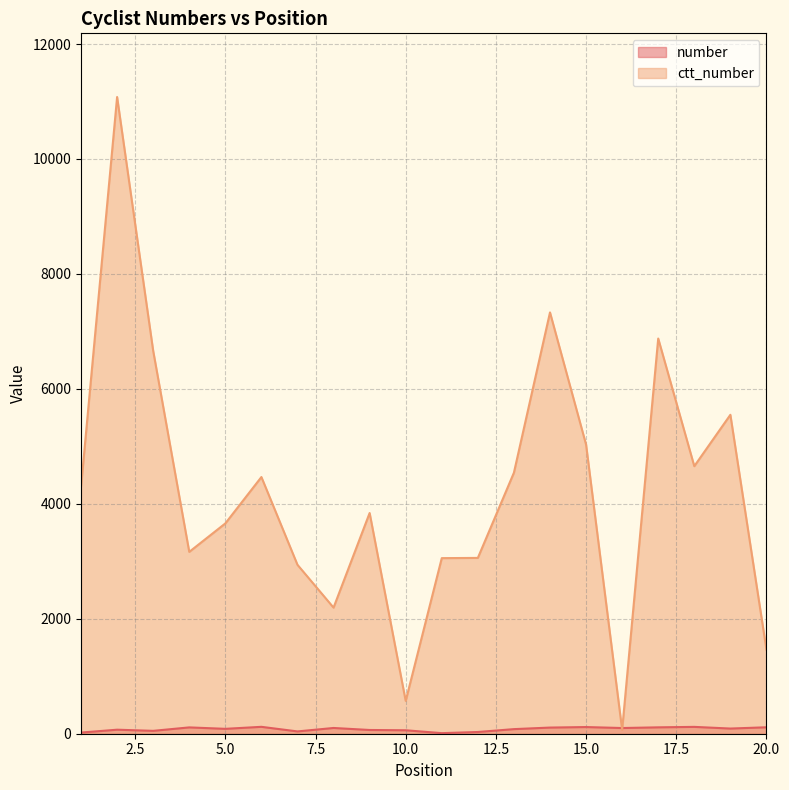

True or false: ctt_number has more than 0 interior local peaks.

True